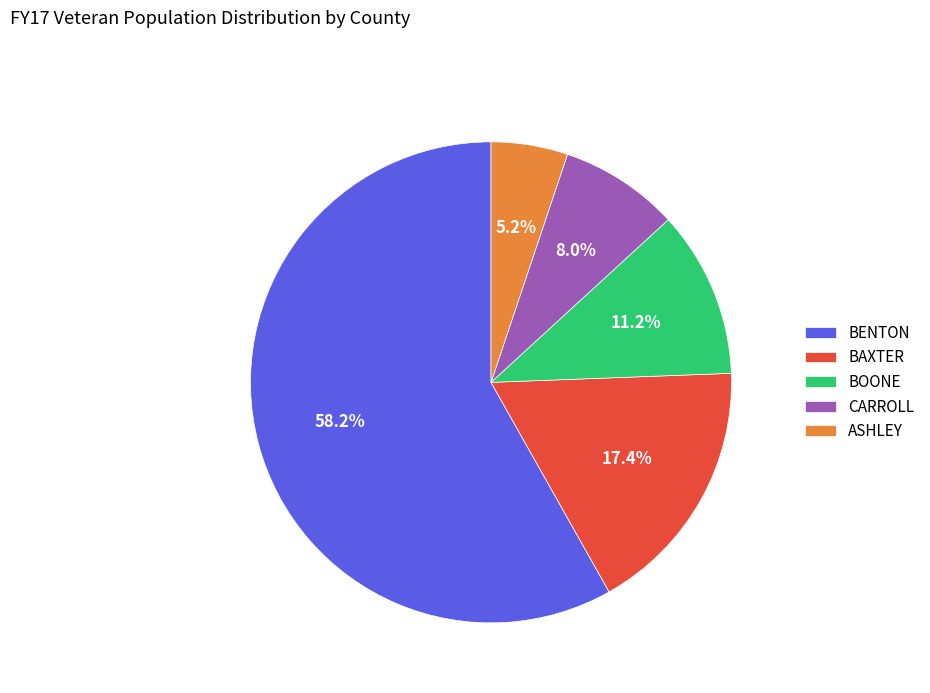

Approximately how many times larger is the value at ASHLEY compared to BOONE?

0.5